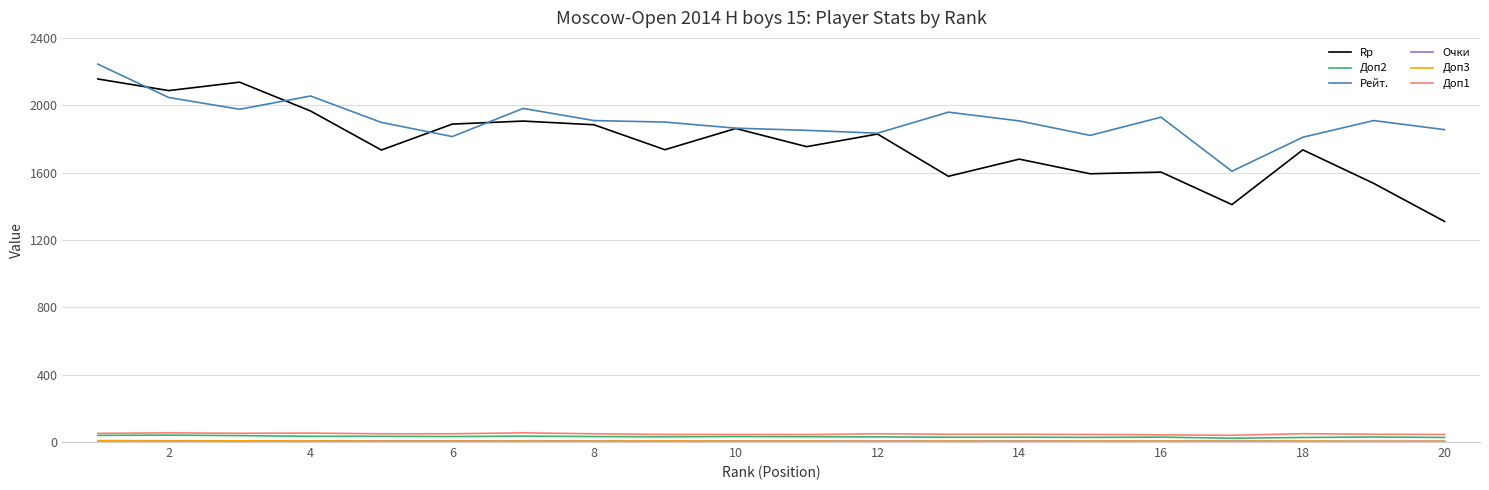

What is the difference between the maximum and minimum values in the Рейт. series?

636.0